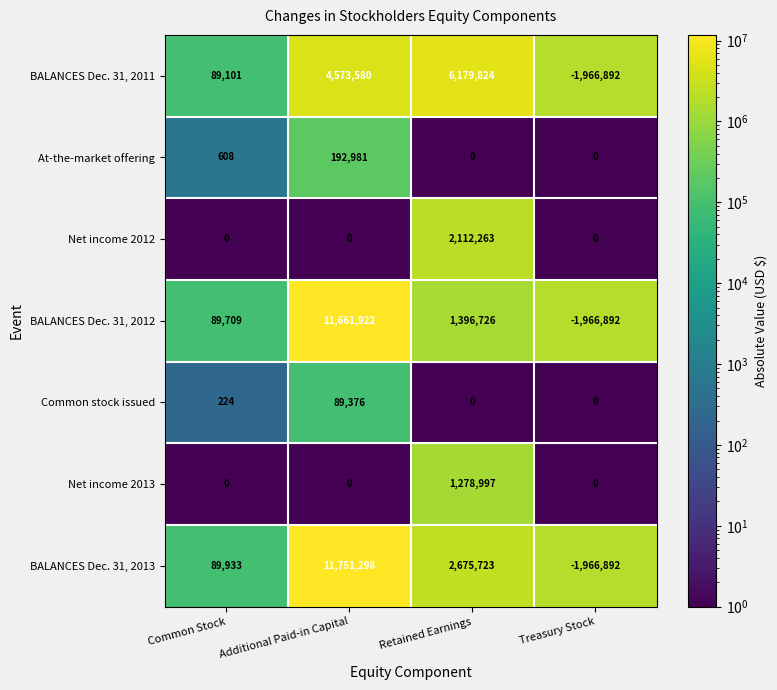

Is the value of At-the-market offering at Retained Earnings greater than the value of BALANCES Dec. 31, 2011 at Treasury Stock?

Yes